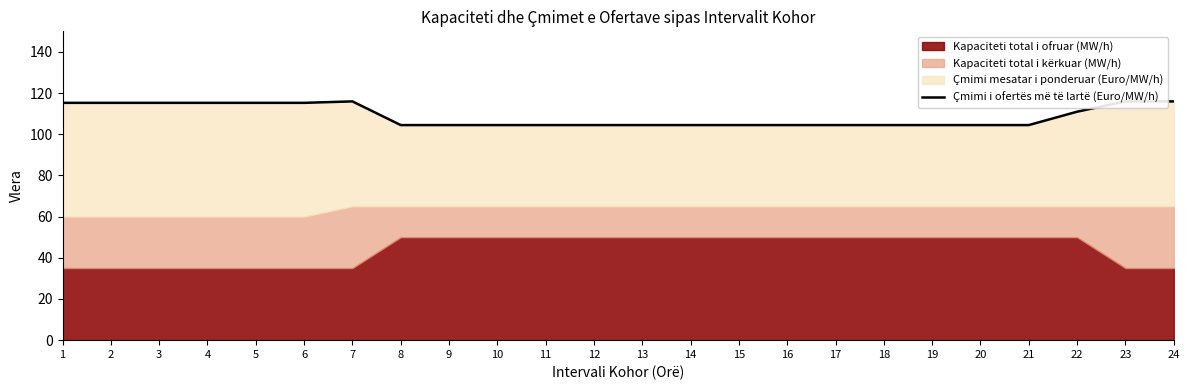

List the labels in order of value, largest first.

7, 23, 24, 1, 2, 3, 4, 5, 6, 22, 8, 9, 10, 11, 12, 13, 14, 15, 16, 17, 18, 19, 20, 21